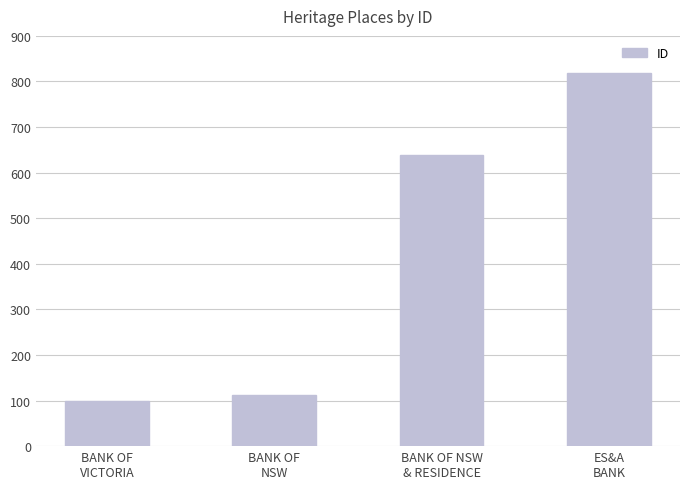

Is it true that the value at BANK OF NSW
& RESIDENCE is 1138?

False